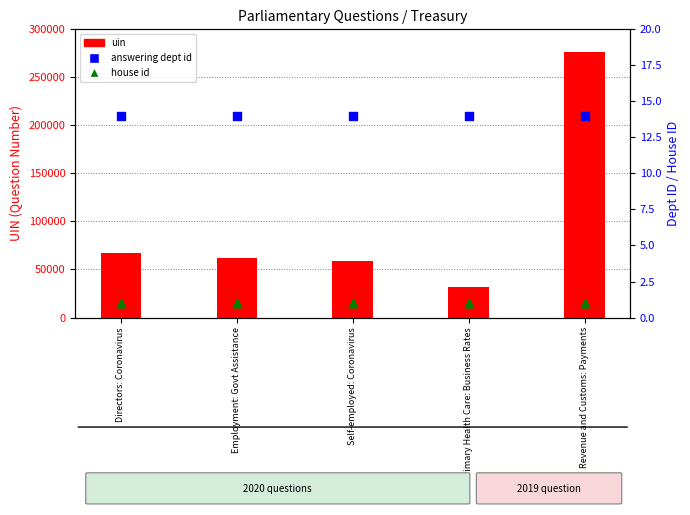

Which series reaches the maximum Y coordinate?

uin